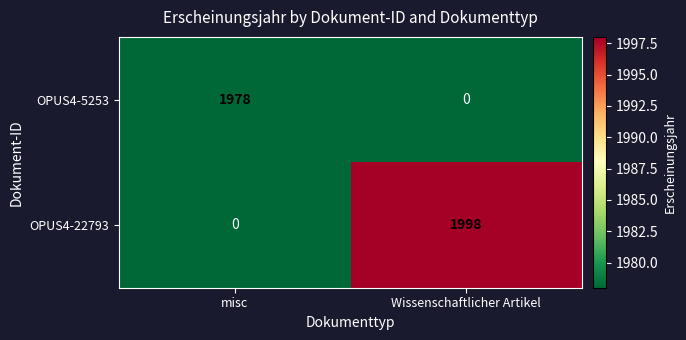

Rank the series at misc from highest to lowest value.

OPUS4-5253, OPUS4-22793